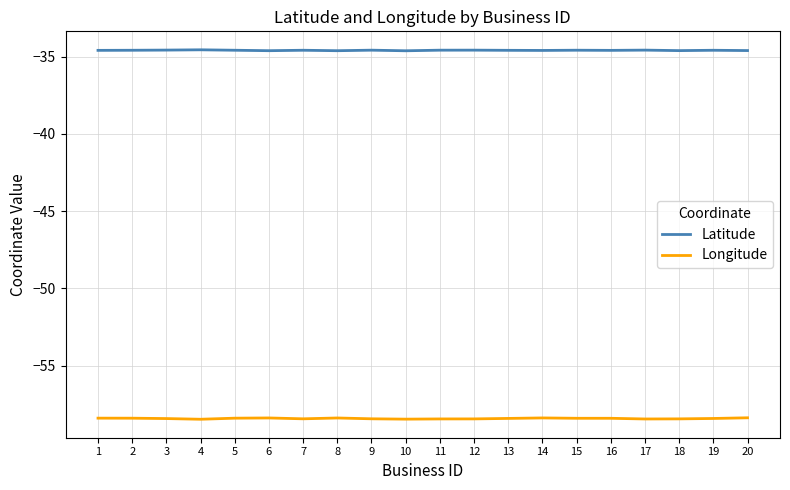

Which series has the widest spread of values?

Longitude